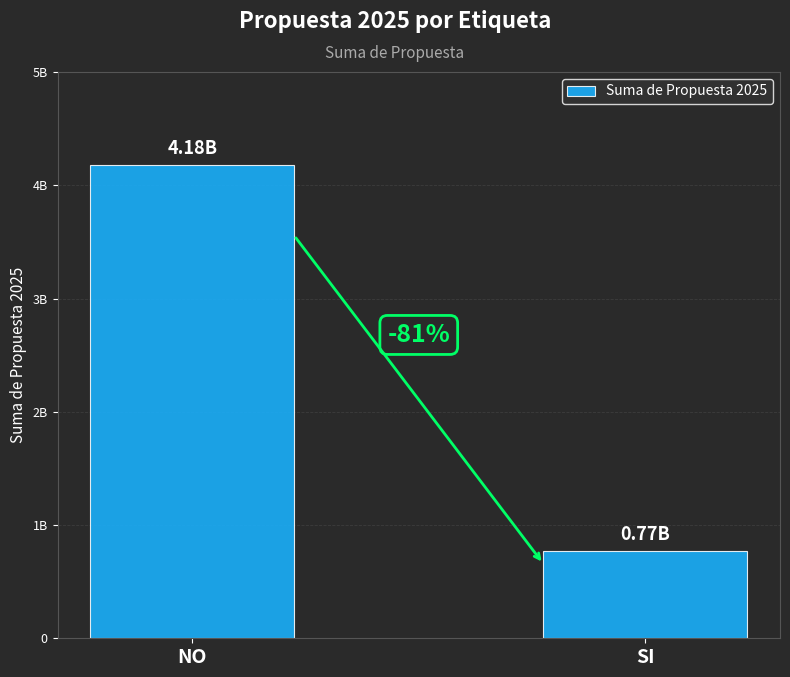

What is the label of the 2nd bar from the left?

SI